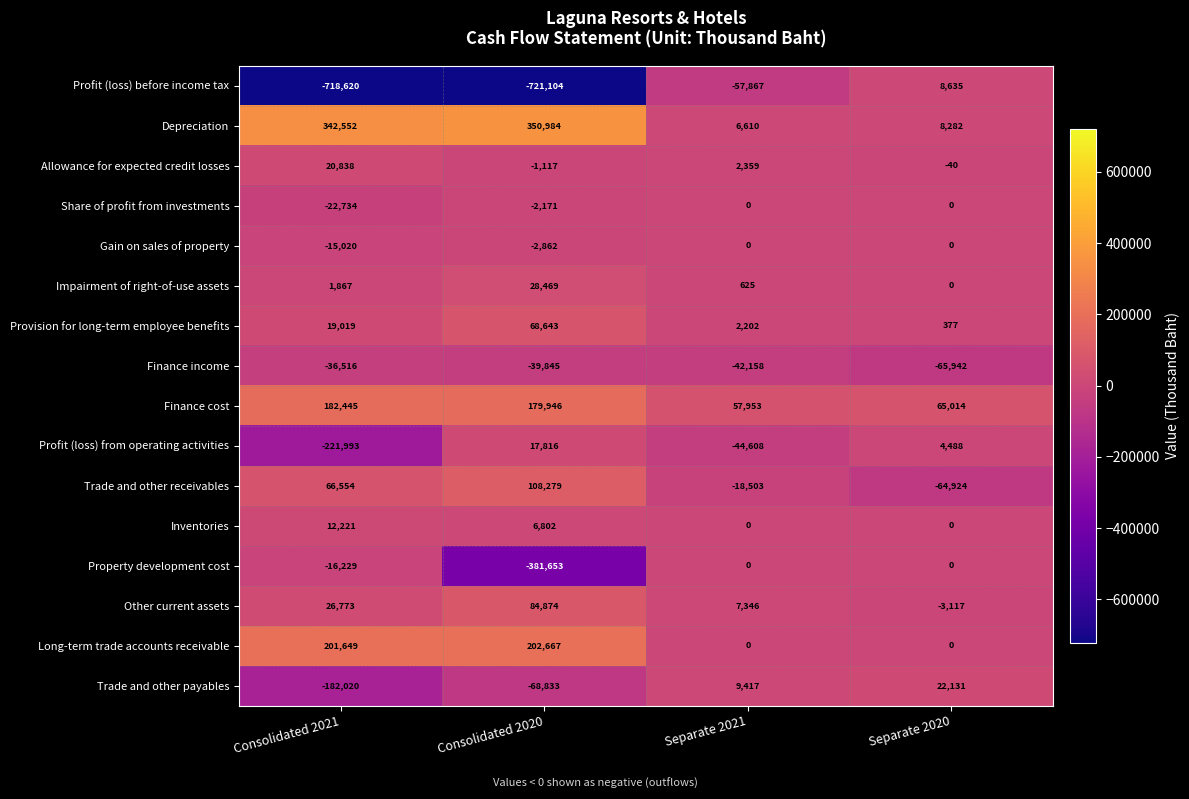

What value does the Gain on sales of property series have at Consolidated 2020?

-2862